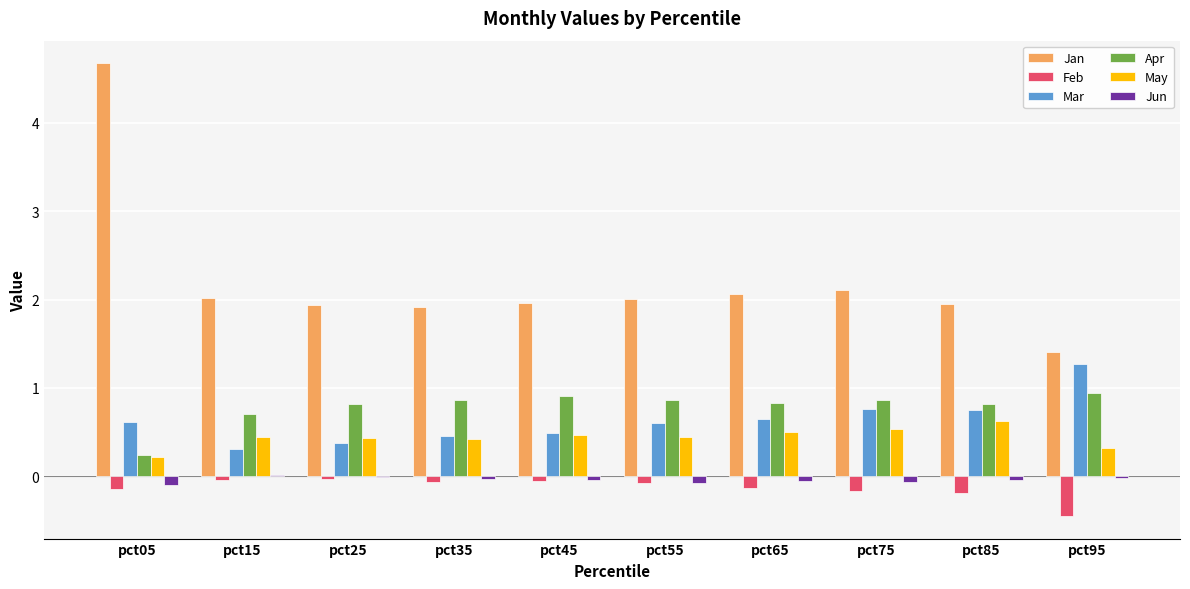

At which category does the chart reach its peak across all series?

pct05